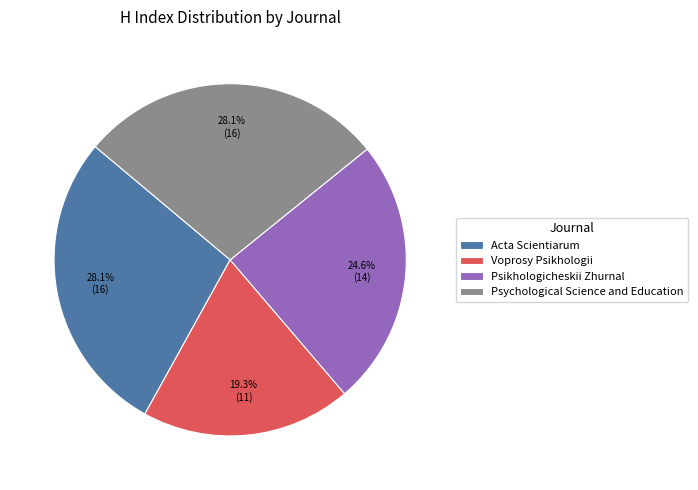

Which category has the smallest portion of the pie?

Voprosy Psikhologii